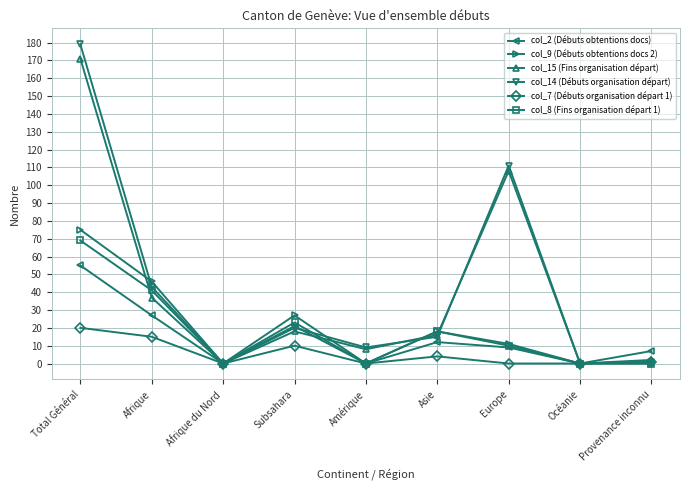

What is the label of the 5th point from the left?

Amérique